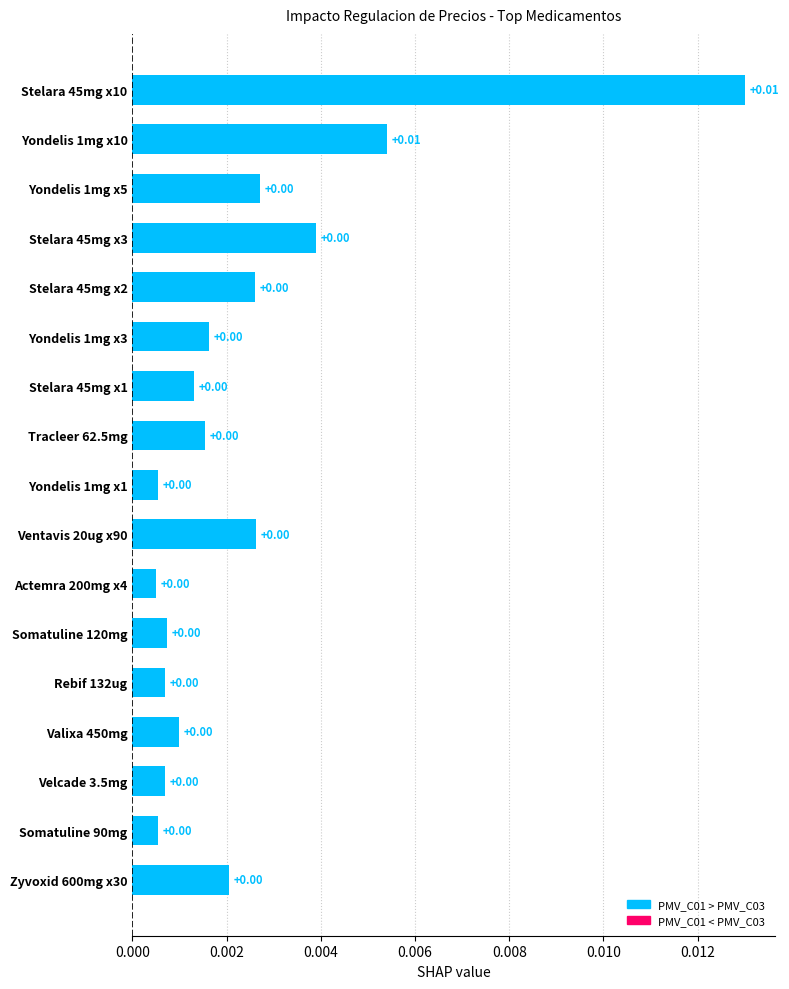

Between Stelara 45mg x10 and Stelara 45mg x1, which is larger?

Stelara 45mg x10